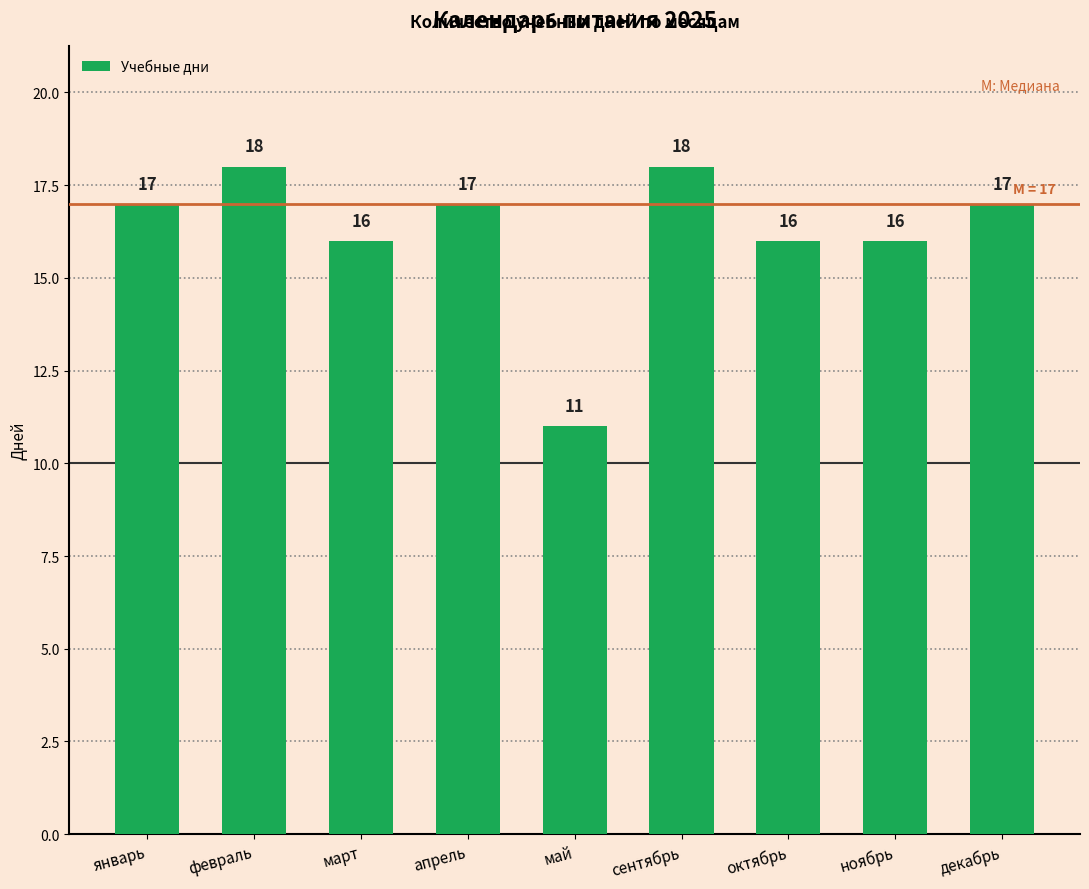

What is the average value?

16